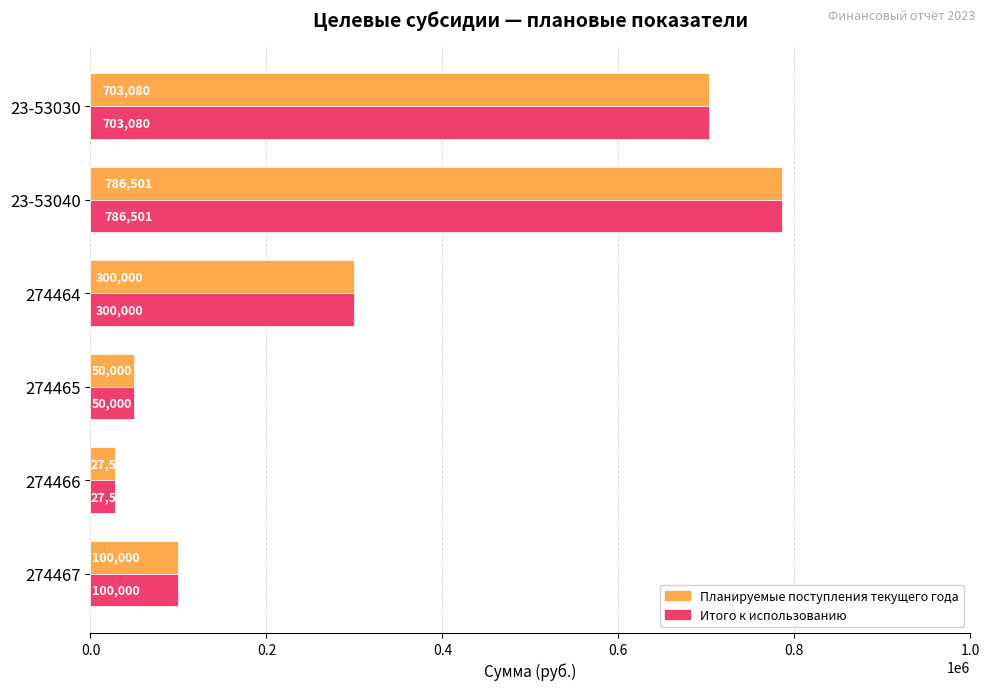

At which category does the chart reach its peak across all series?

23-53040